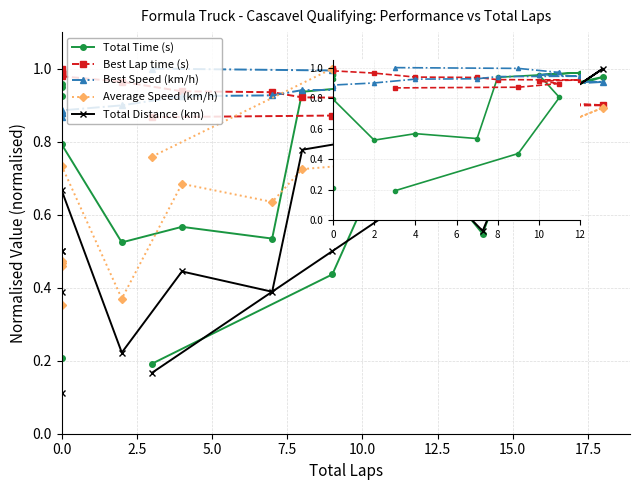

Reading left to right, what are all the values shown in this chart?

Total Time (s): 0.2	0.4	0.8	1.0	1.0	1.0	0.5	1.0	1.0	1.0	0.9	0.5	0.6	0.5	0.8	1.0	0.9	0.2	0.9
Best Lap time (s): 0.9	0.9	0.9	0.9	0.9	0.9	0.9	0.9	0.9	0.9	0.9	0.9	0.9	1.0	1.0	1.0	1.0	1.0	1.0
Best Speed (km/h): 1.0	1.0	1.0	1.0	1.0	1.0	1.0	1.0	0.9	0.9	0.9	0.9	0.9	0.9	0.9	0.9	0.9	0.9	0.9
Average Speed (km/h): 0.8	1.0	0.7	0.9	0.9	0.8	0.9	0.8	0.7	0.8	0.7	0.6	0.7	0.4	0.7	0.4	0.5	0.5	0.5
Total Distance (km): 0.2	0.5	0.6	1.0	0.9	0.9	0.6	0.9	0.8	0.8	0.8	0.4	0.4	0.2	0.7	0.4	0.5	0.1	0.5